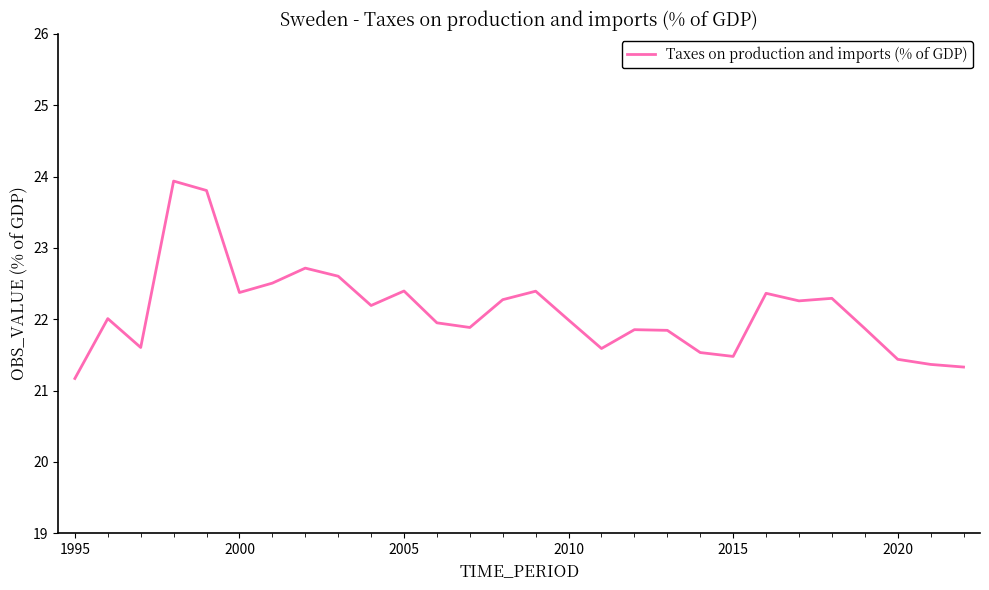

What is the difference between the maximum and minimum values?

2.8